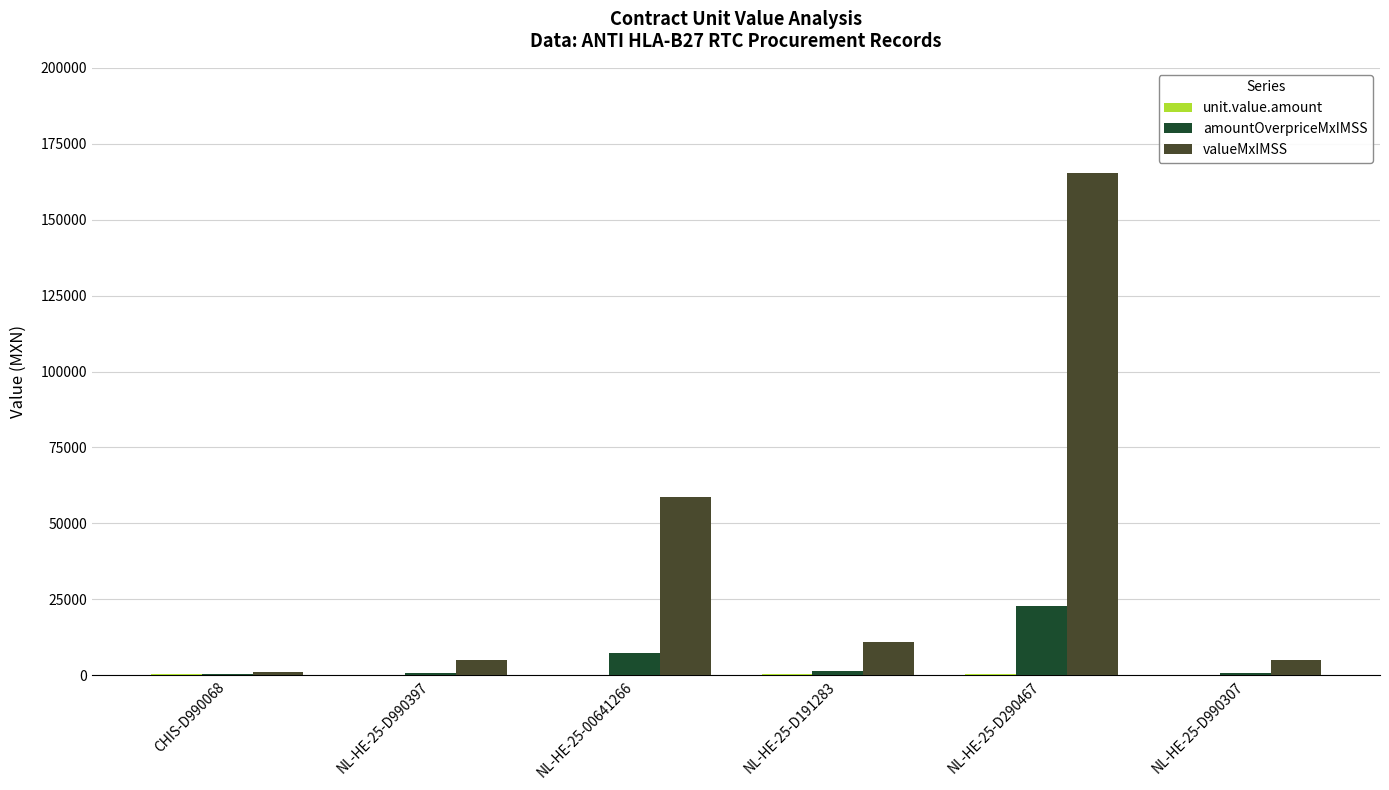

The valueMxIMSS series shows 4899.0 at NL-HE-25-D990307. True or false?

True